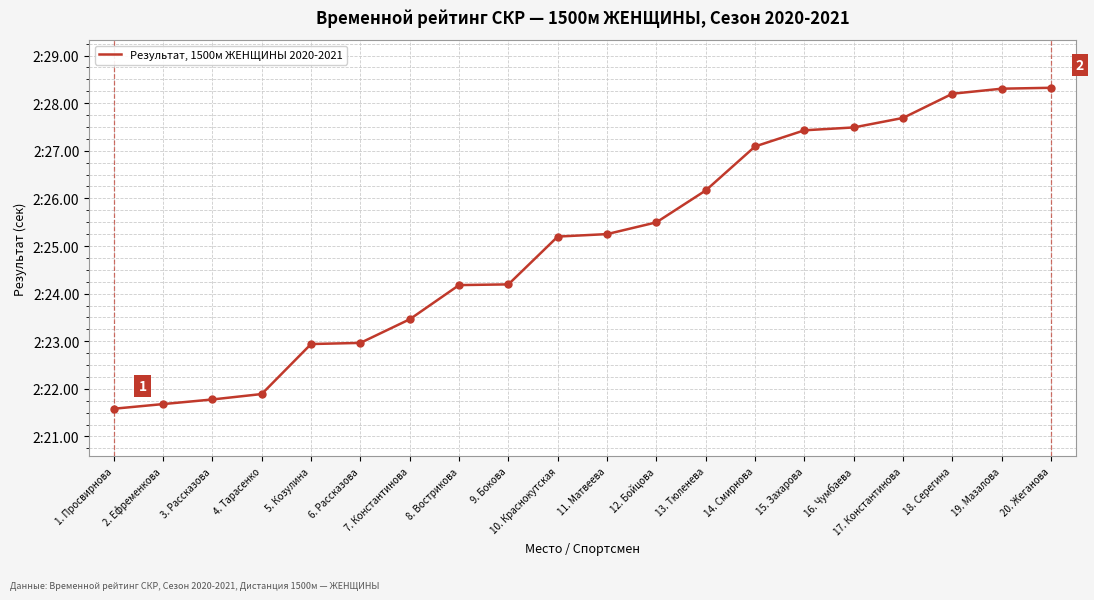

Approximately how many times larger is the value at 20. Жеганова compared to 16. Чумбаева?

1.0